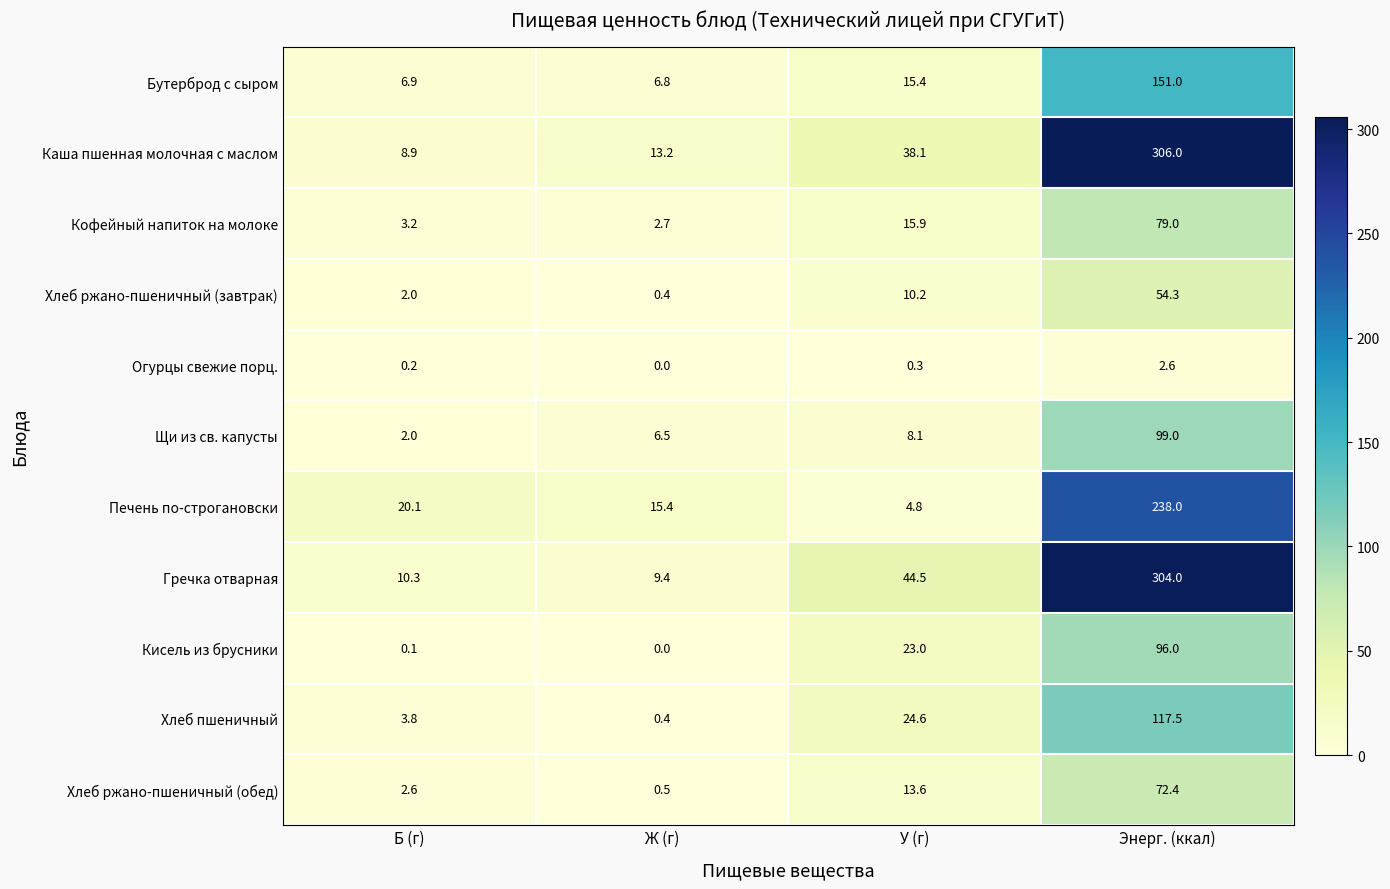

At which category is the sum across all series the highest?

Энерг. (ккал)